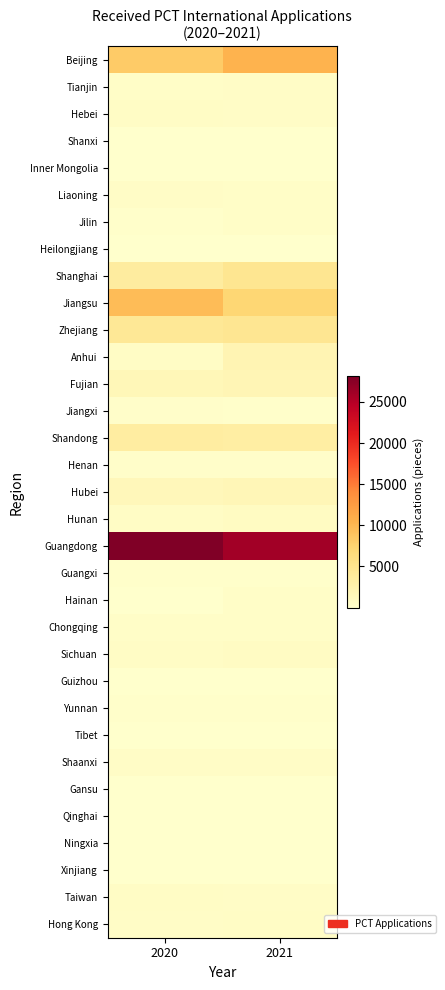

Between 2021 and 2020, which is larger?

2021